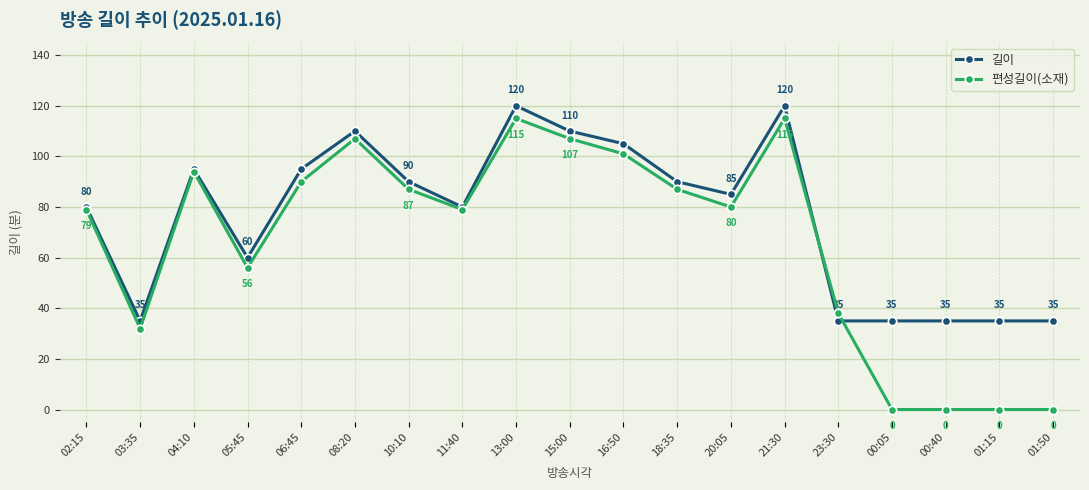

The 편성길이(소재) series shows 22 at 03:35. True or false?

False